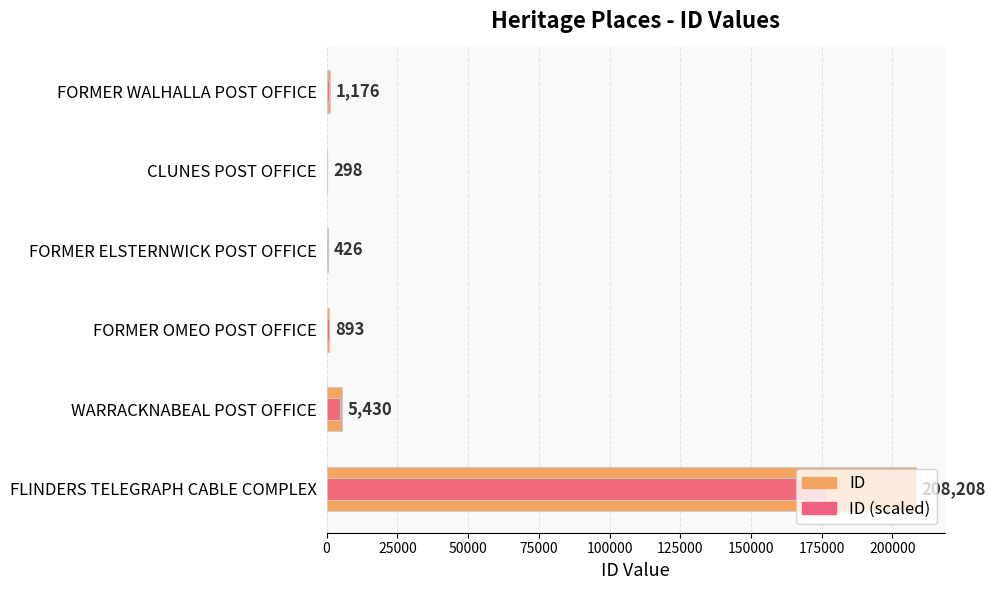

Which series has the largest range (max minus min)?

ID